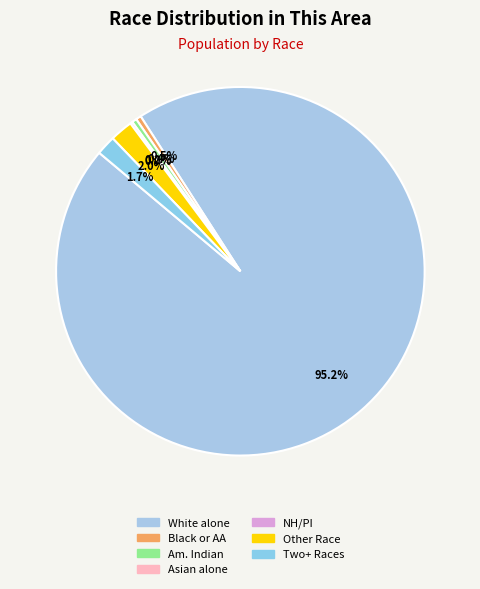

To the nearest percent, what percentage of the pie is White alone?

95%